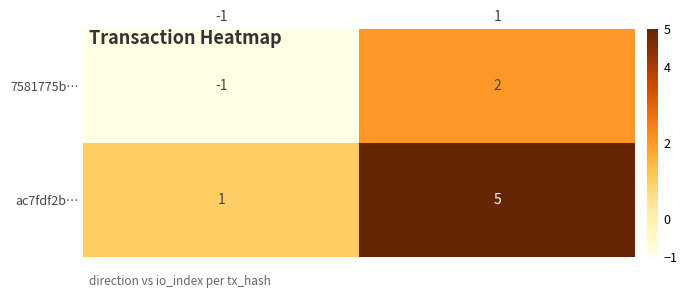

What is the highest value of the ac7fdf2b… series?

5